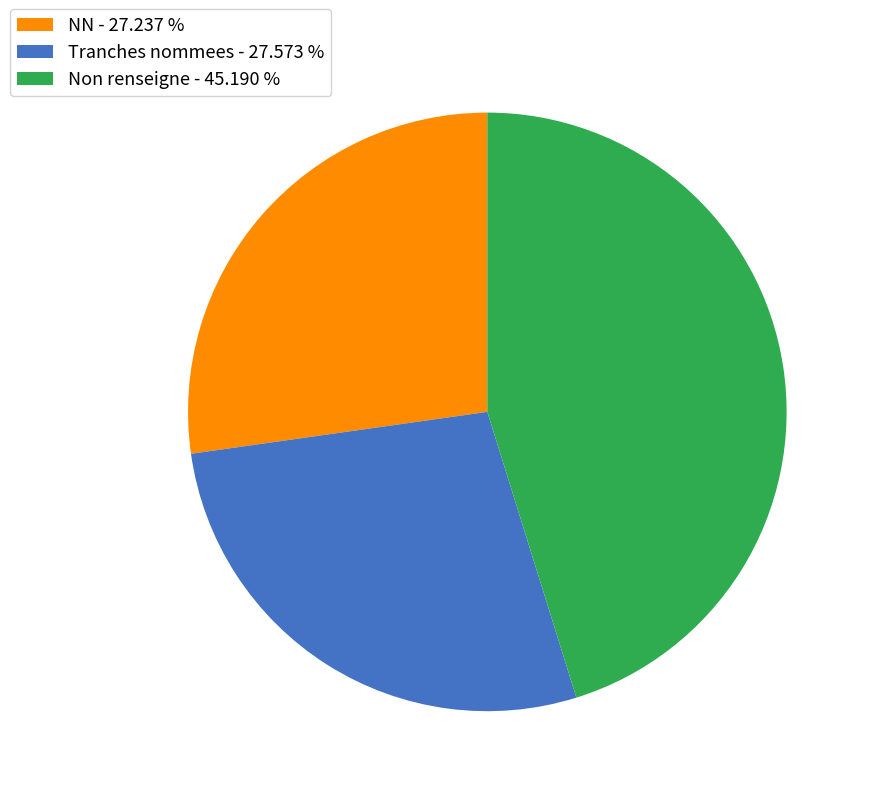

Is there any slice that represents more than half of the pie?

No